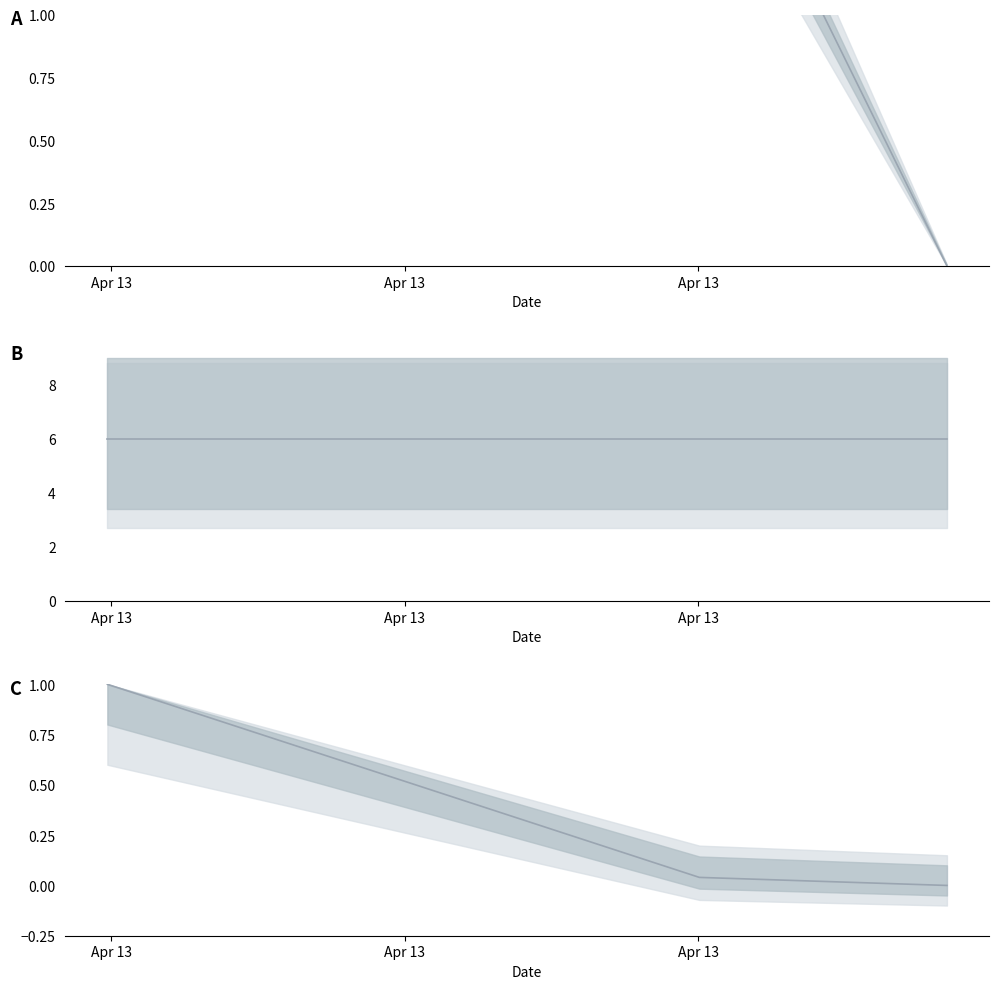

What is the sum of all Amount (norm) values?

1.0